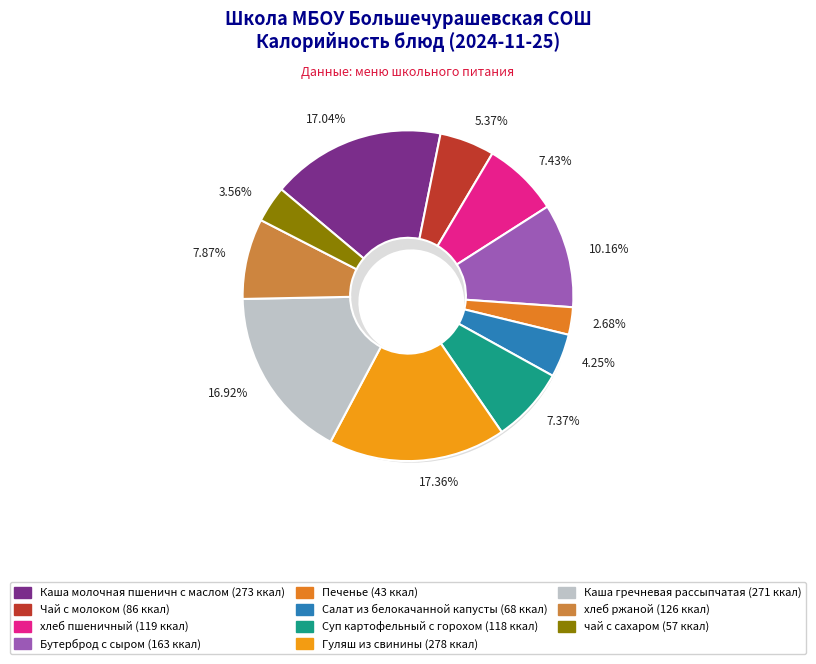

Which slice is the largest?

Гуляш из свинины